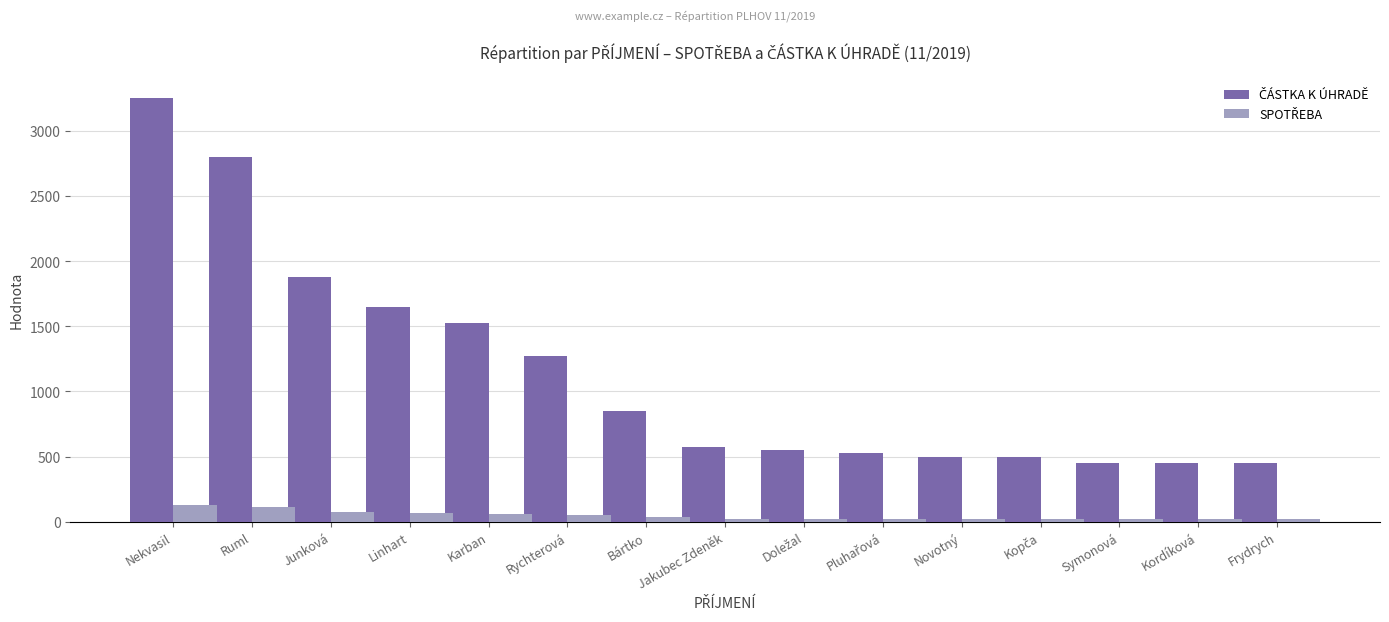

What is the difference between the highest and lowest values at Karban?

1464